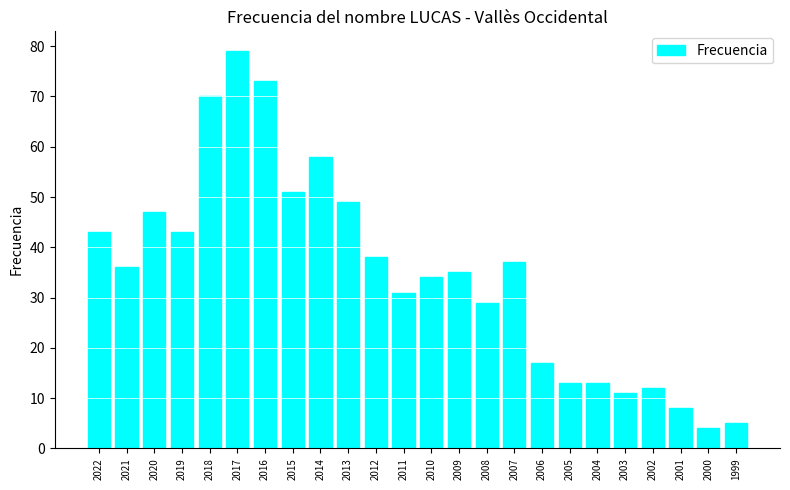

Are the bars horizontal?

No